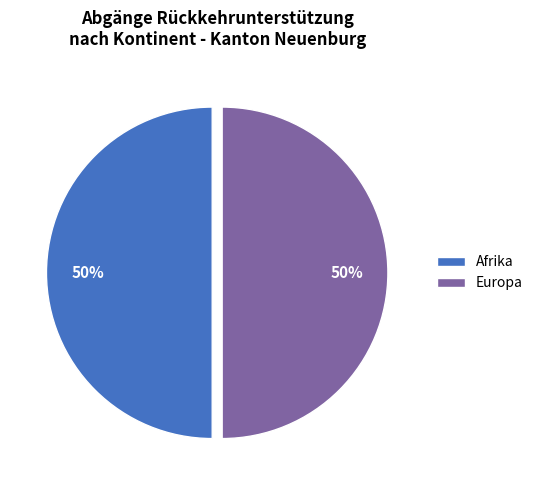

Do Afrika and Europa together represent more than half of the pie?

Yes